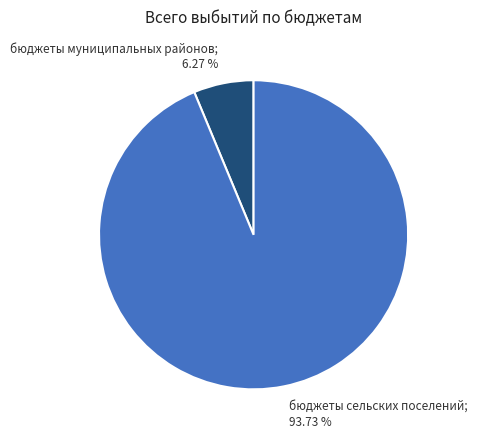

To the nearest percent, what percentage of the pie is бюджеты сельских поселений?

94%